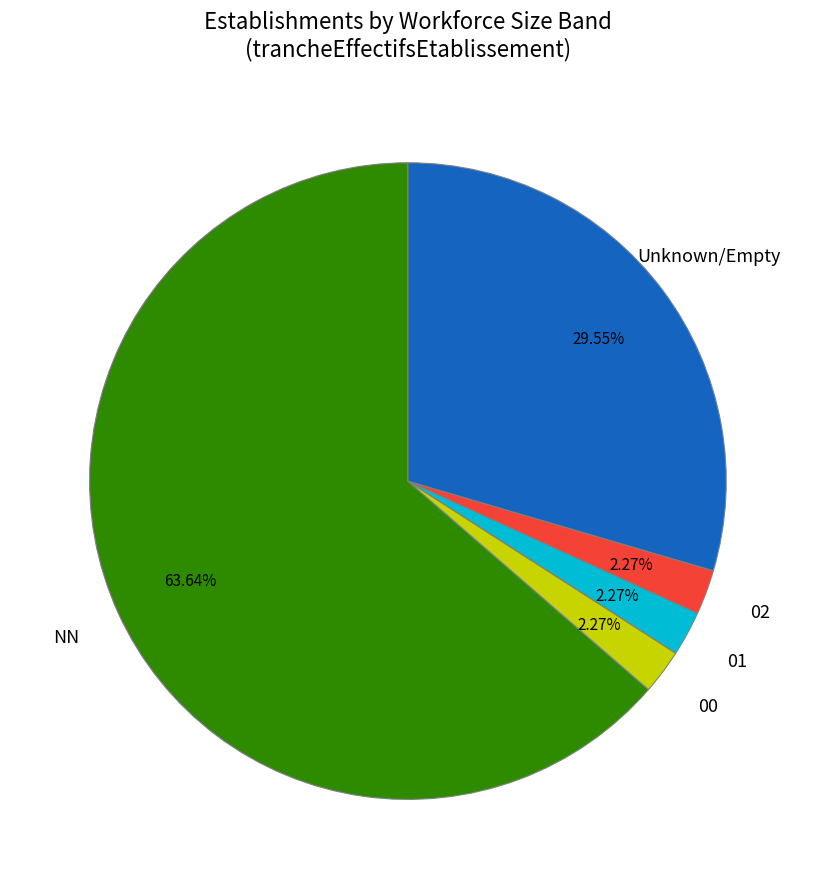

Between Unknown/Empty and NN, which is larger?

NN